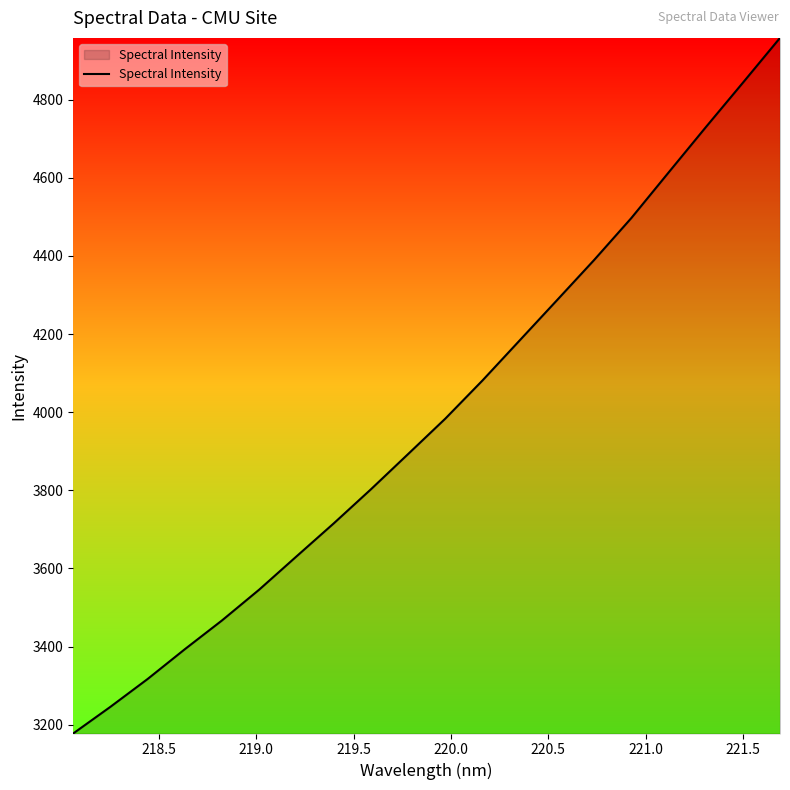

What is the difference between the maximum and second lowest values?

1712.2